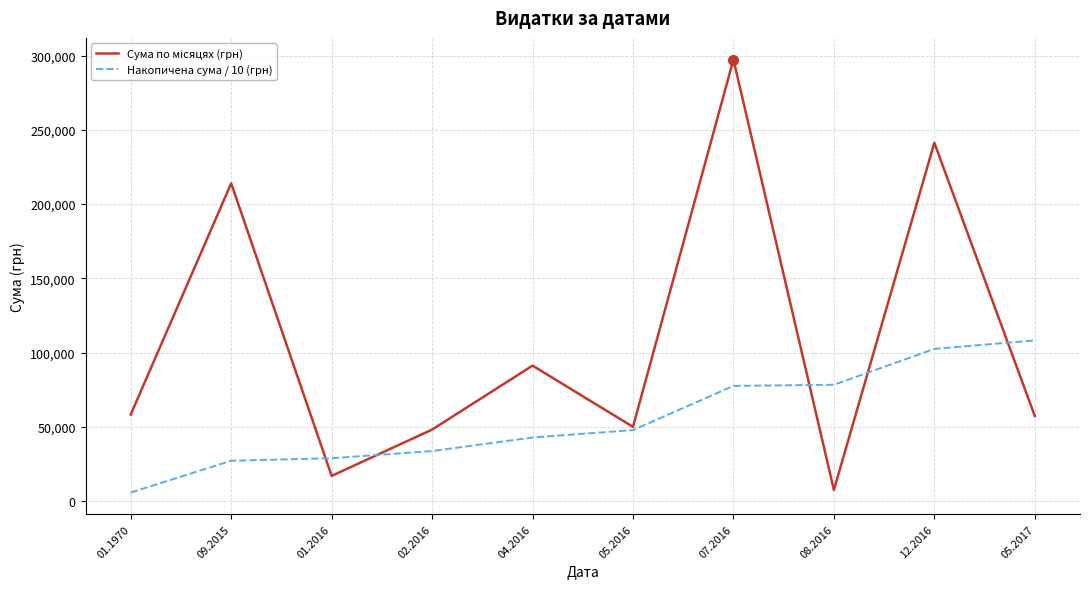

The value of Накопичена сума / 10 (грн) at 05.2017 is 108234.7. True or false?

True